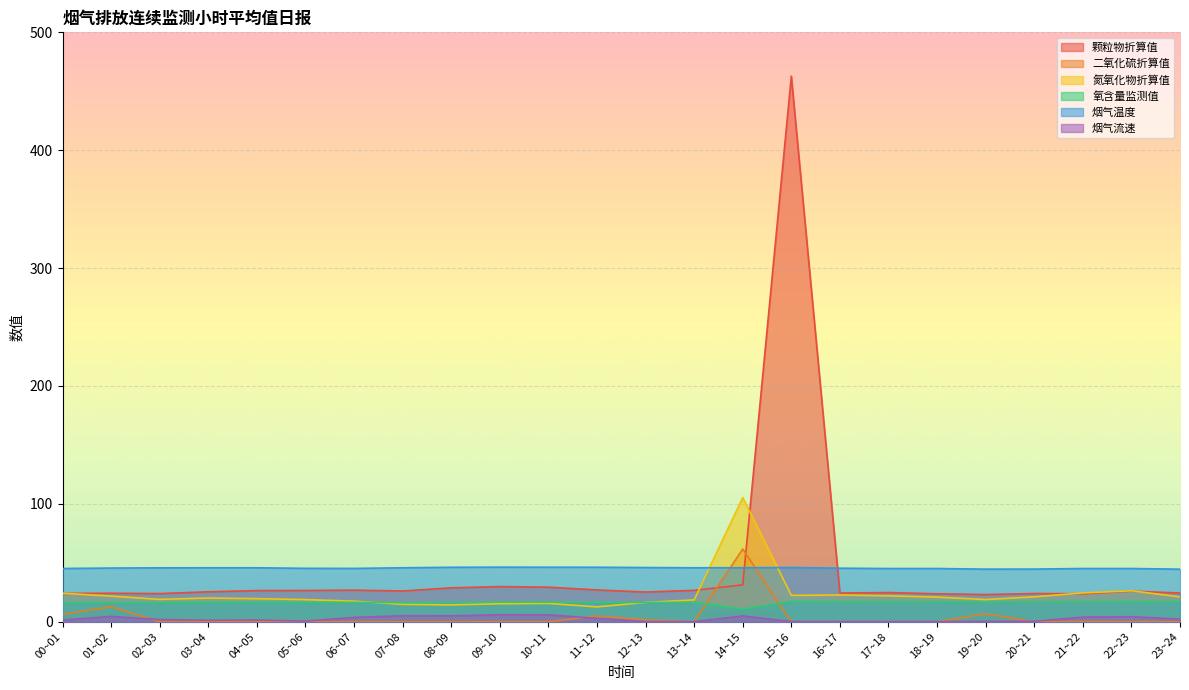

Does the chart display data point markers on the line(s)?

No